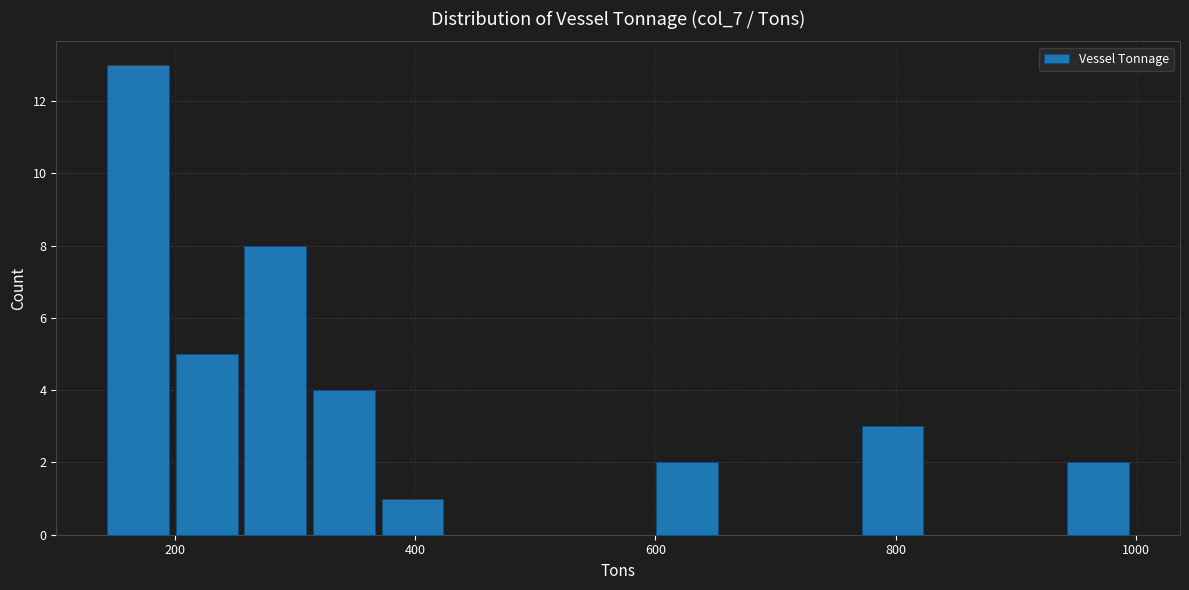

Around what value on the x-axis is the tallest bar? Give the approximate position of its centre, as read against the axis.

160